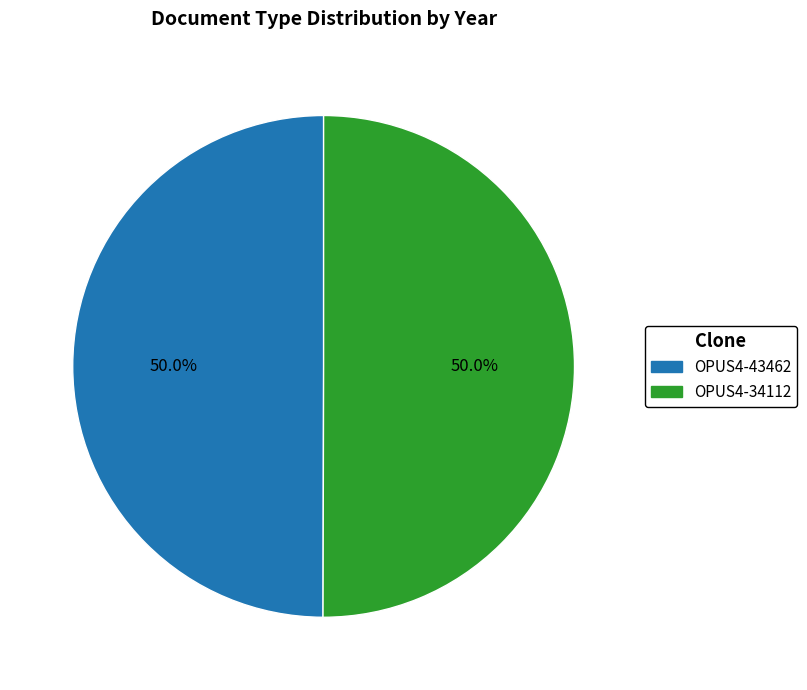

What portion of the pie excludes OPUS4-34112?

50.0%